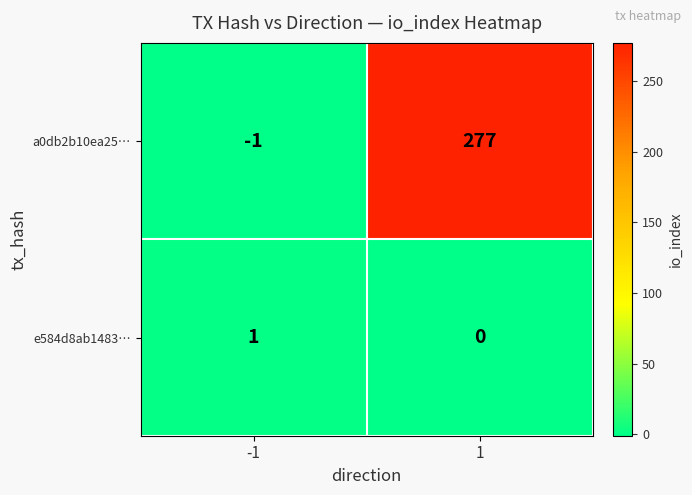

What is the difference between the a0db2b10ea25… values at -1 and 1?

278